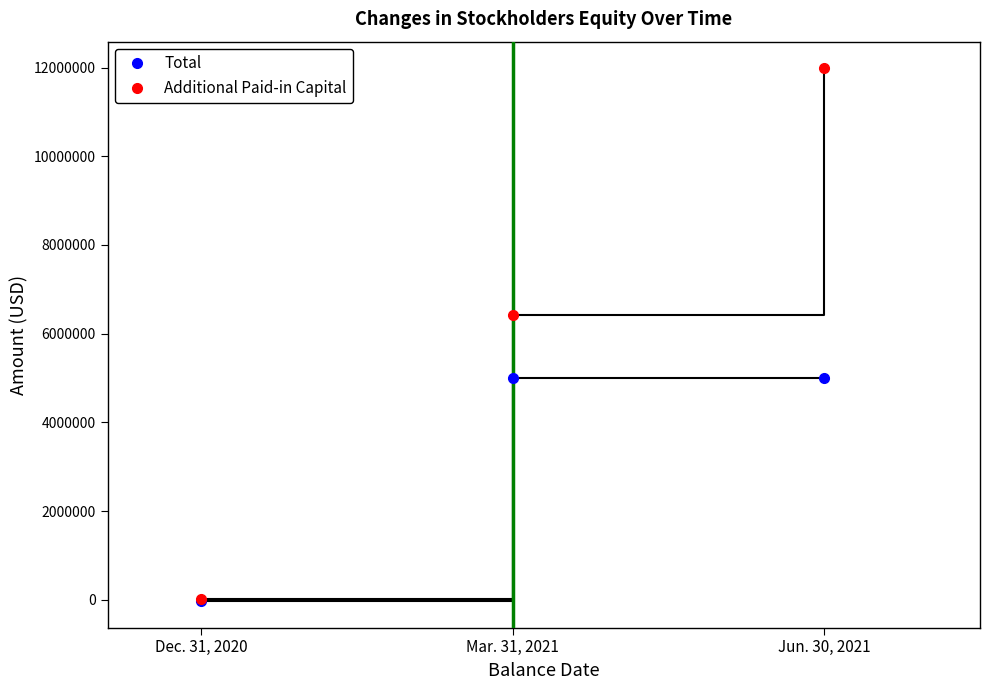

What are all the series names shown in the legend?

Total, Additional Paid-in Capital